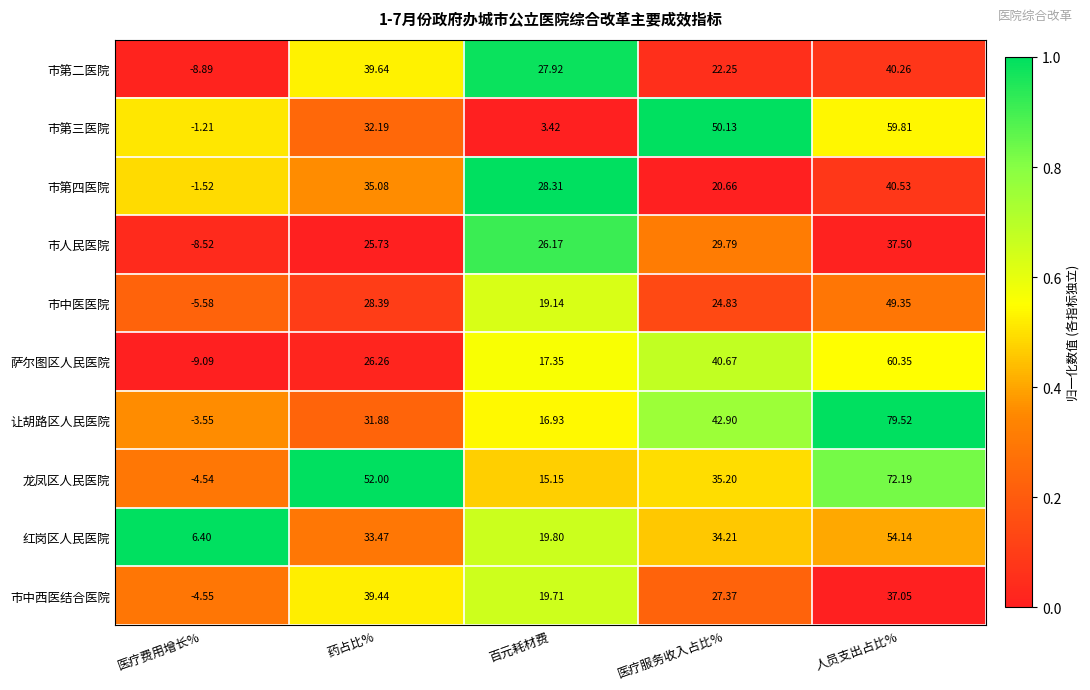

What is the spread (max minus min) of values at 药占比%?

26.3